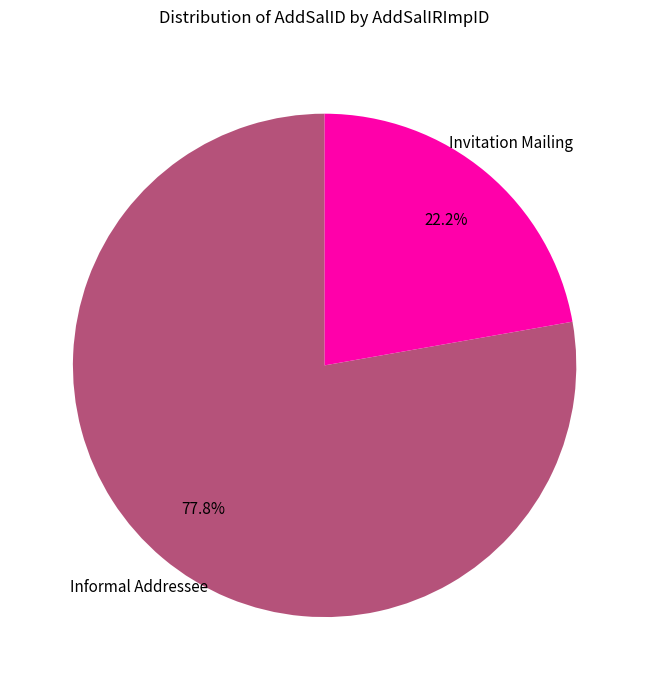

What portion of the pie excludes Informal Addressee?

22.2%